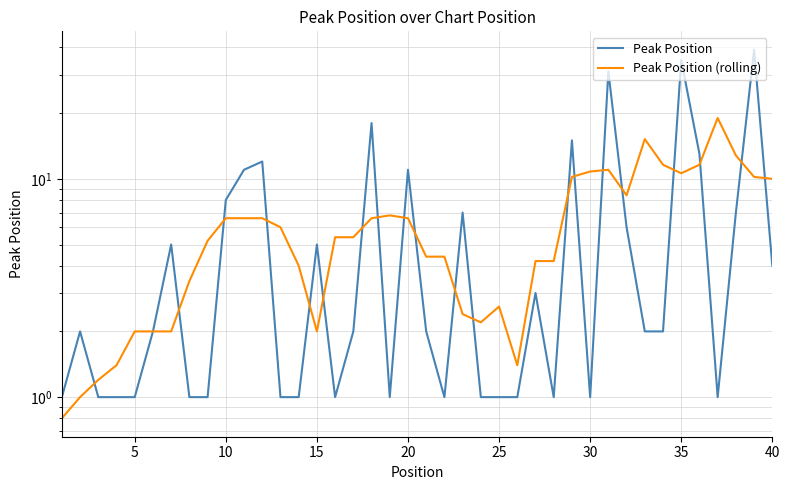

How many lines are shown in the chart?

2